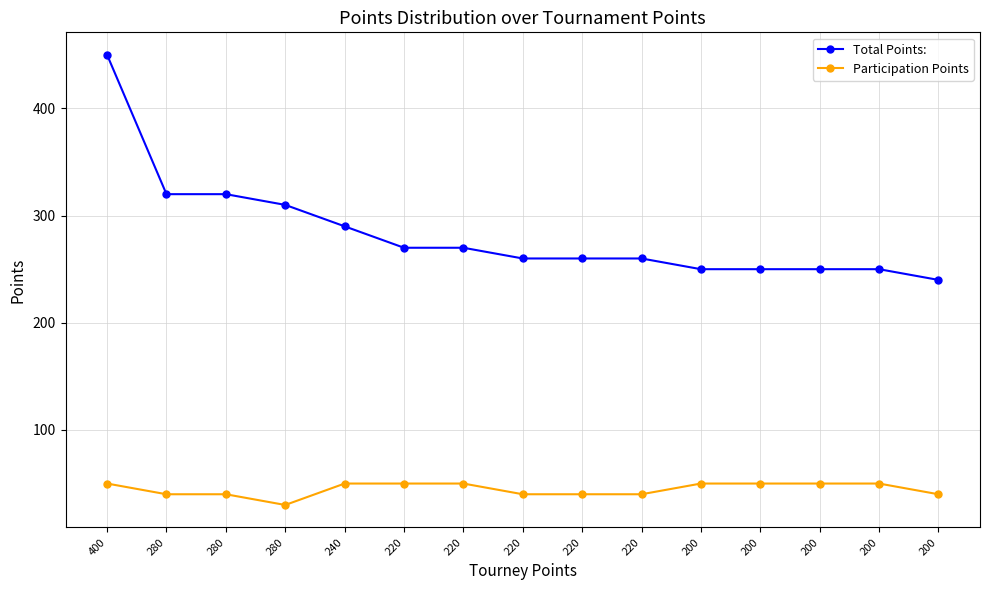

True or false: Participation Points has more than 1 points higher than both neighbors.

False